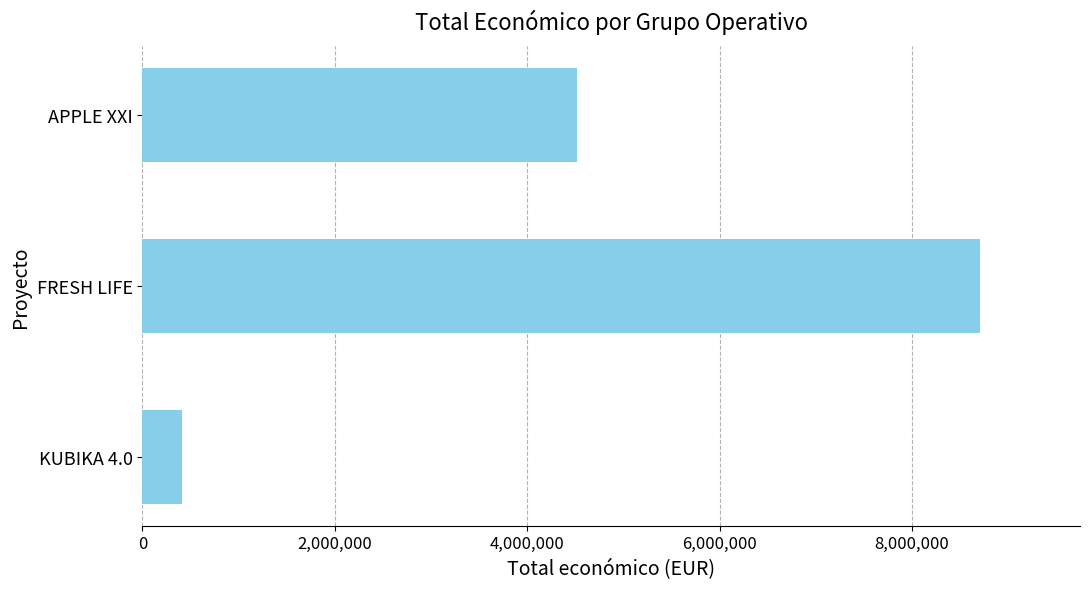

How many values are below 4520649?

1